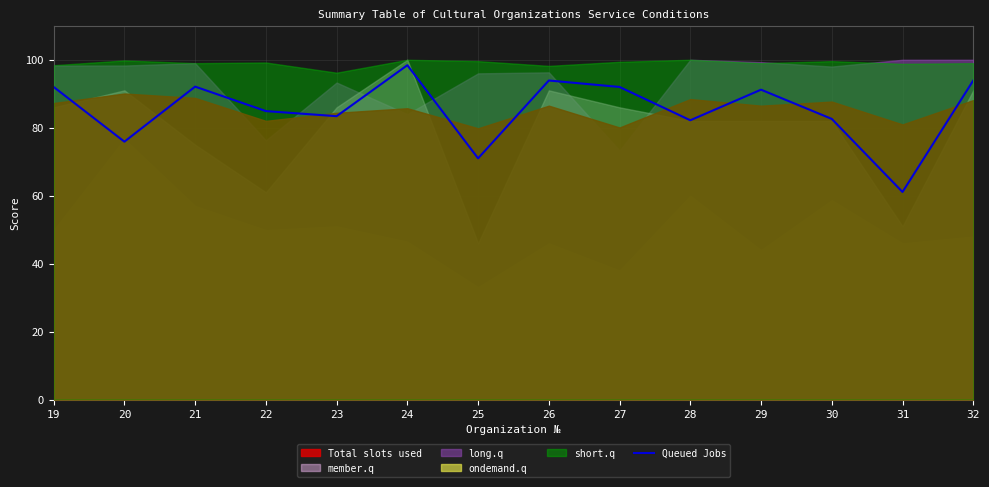

Reading left to right, list all the values displayed in this chart.

19=92.0	20=75.9	21=92.1	22=84.9	23=83.4	24=98.4	25=71.0	26=93.9	27=92.0	28=82.2	29=91.2	30=82.6	31=61.1	32=93.9